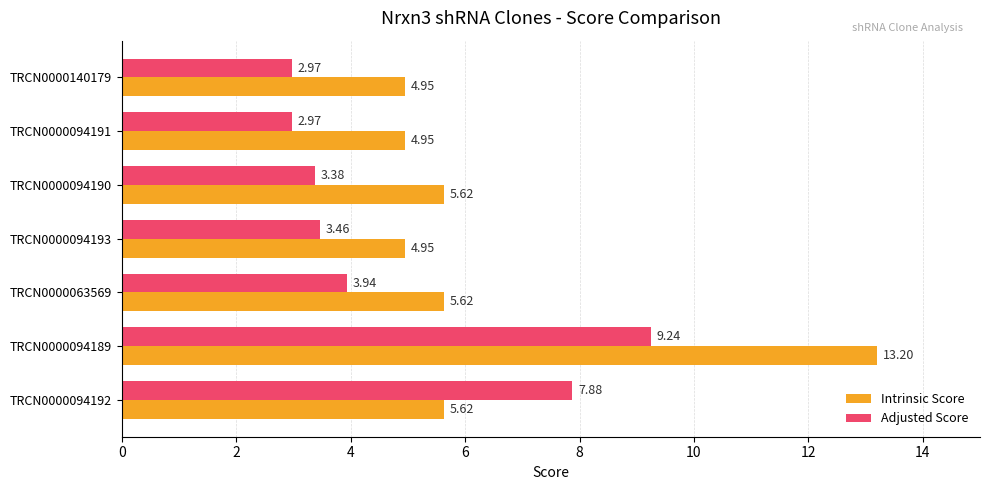

What is the total value across all series at TRCN0000094190?

9.0